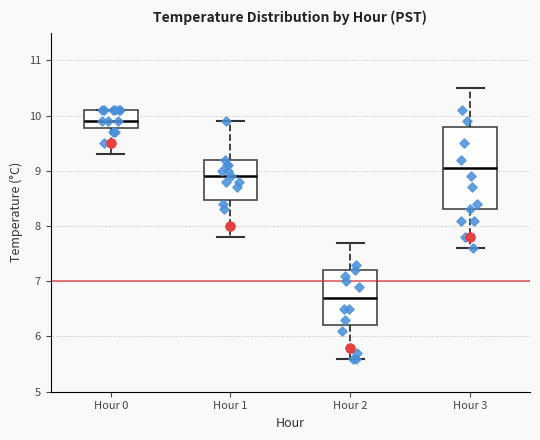

Reading left to right, transcribe this box plot: for each box, give where its median line is, the range the box spans, and where its two whiskers end, as read against the y-axis. The values are not printed on the chart, so give them approximately, as read against the axis.

Hour 0: median 9.9, box 9.8 to 10.1, whiskers 9.3 to 10.1
Hour 1: median 8.9, box 8.5 to 9.2, whiskers 7.8 to 9.9
Hour 2: median 6.7, box 6.2 to 7.2, whiskers 5.6 to 7.7
Hour 3: median 9.1, box 8.3 to 9.8, whiskers 7.6 to 10.5